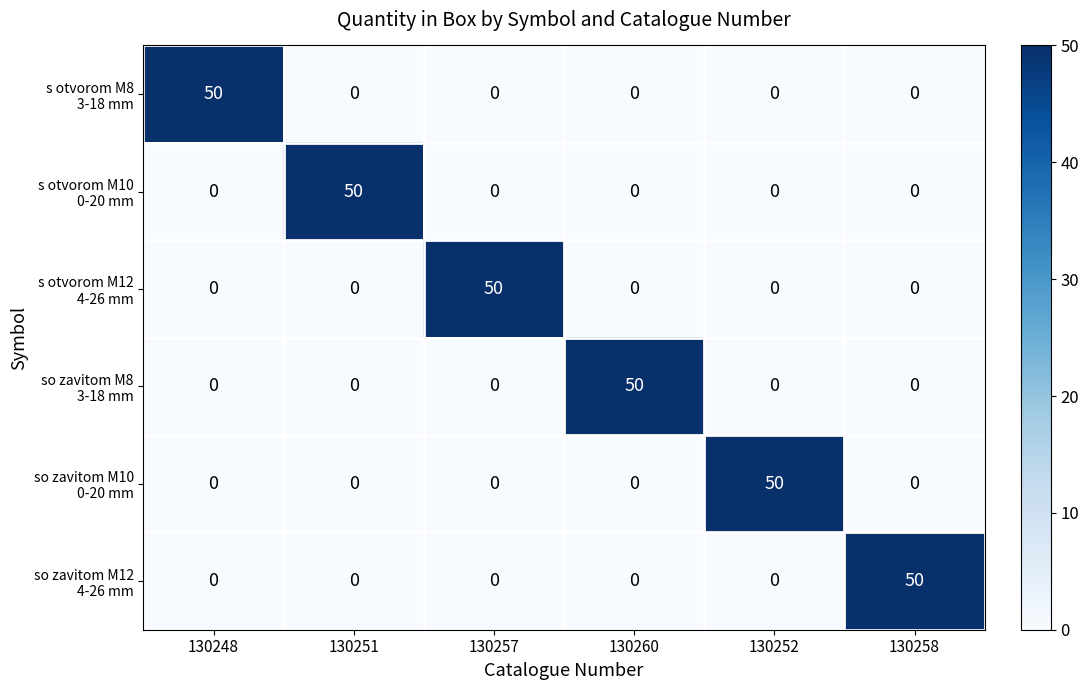

What is the spread (max minus min) of values at 130248?

50